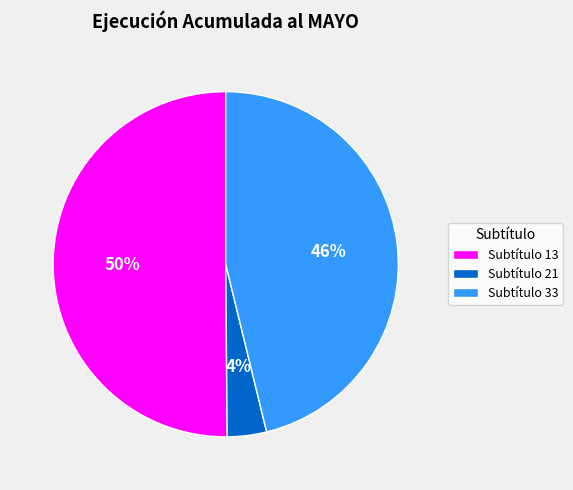

Do Subtítulo 13 and Subtítulo 33 together represent more than half of the pie?

Yes